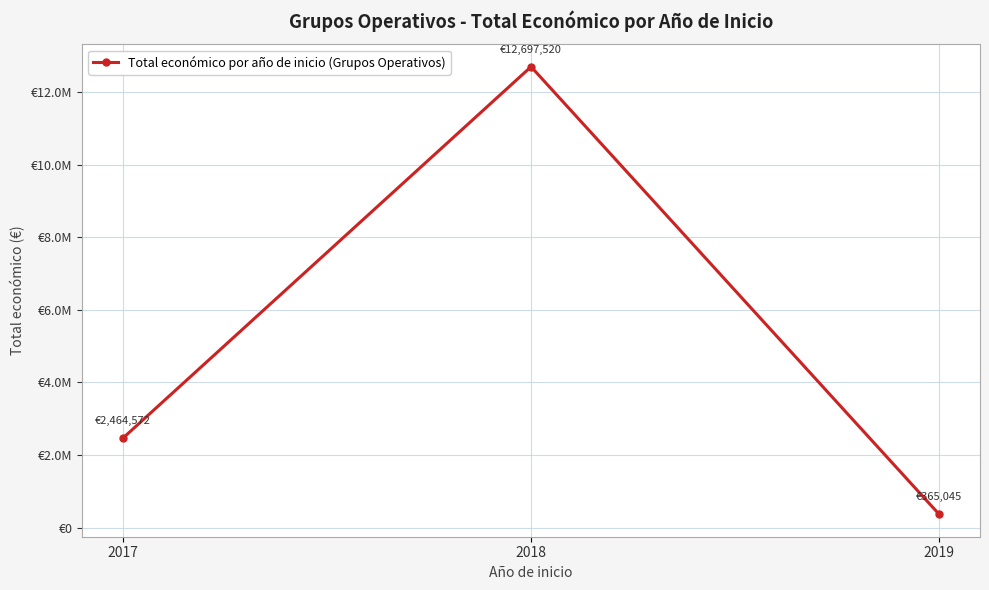

Is it true that the value at 2018 is 12697520?

True